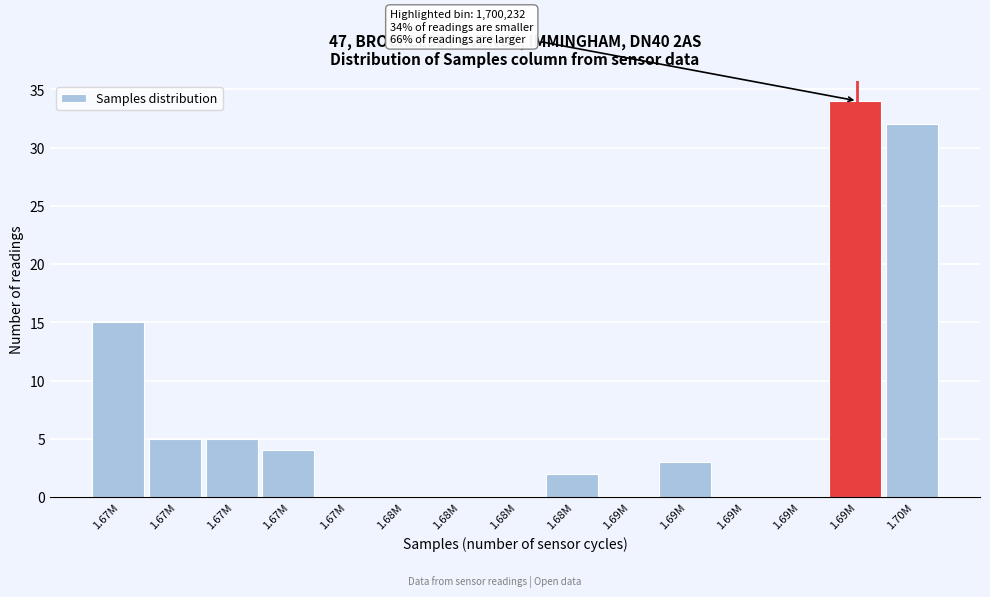

How many series are shown in this chart?

1